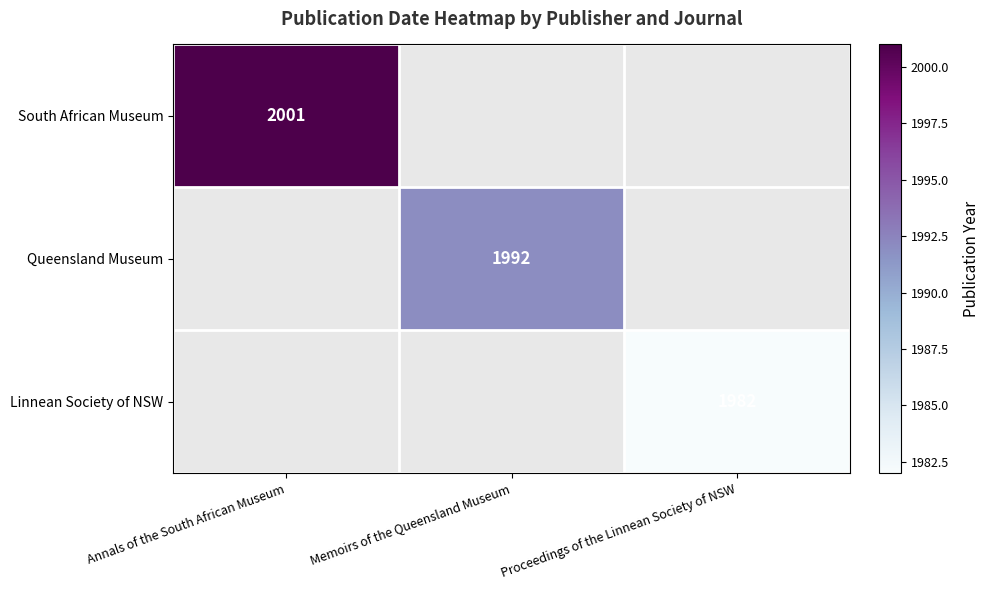

Is it true that Linnean Society of NSW equals 1982 at Proceedings of the Linnean Society of NSW?

True